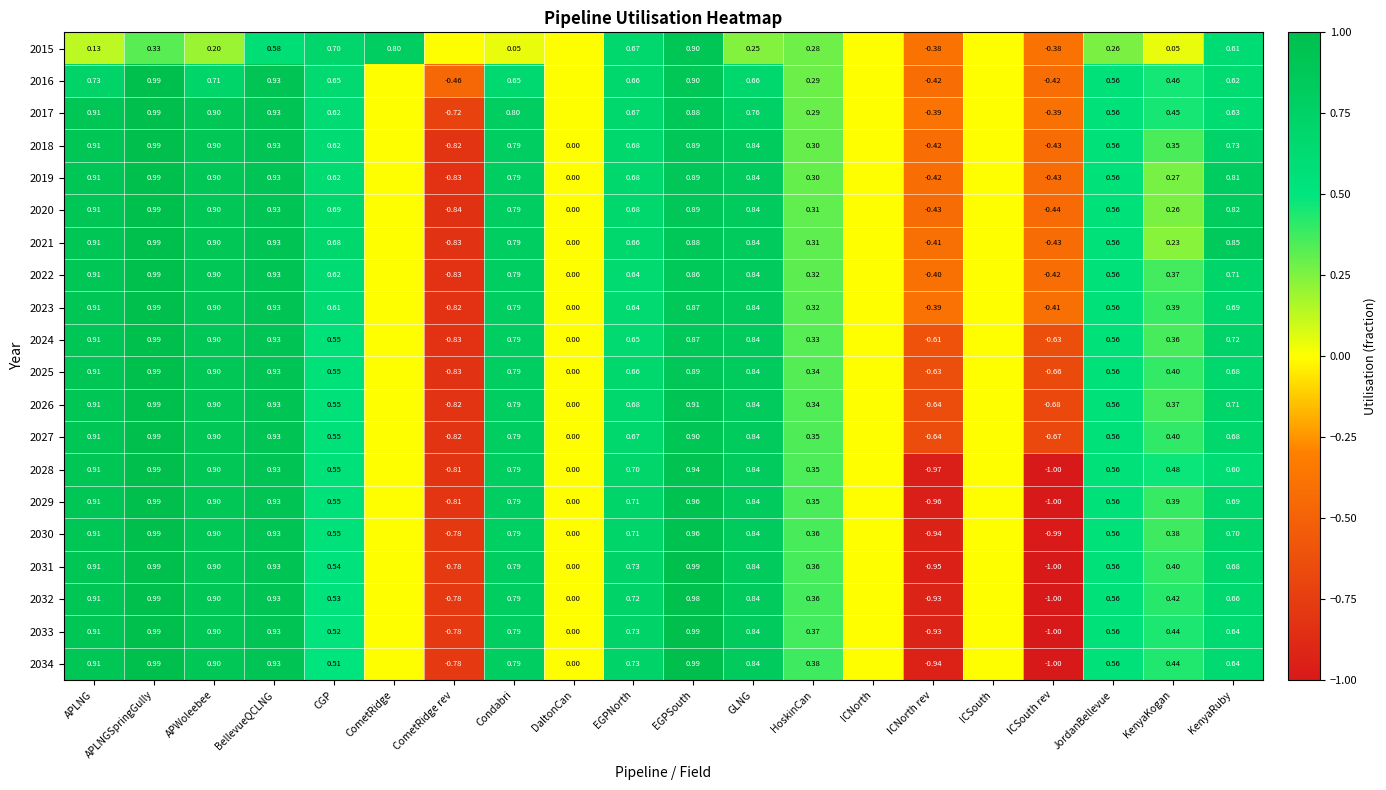

Is the value of 2016 at CGP greater than the value of 2025 at CometRidge rev?

Yes